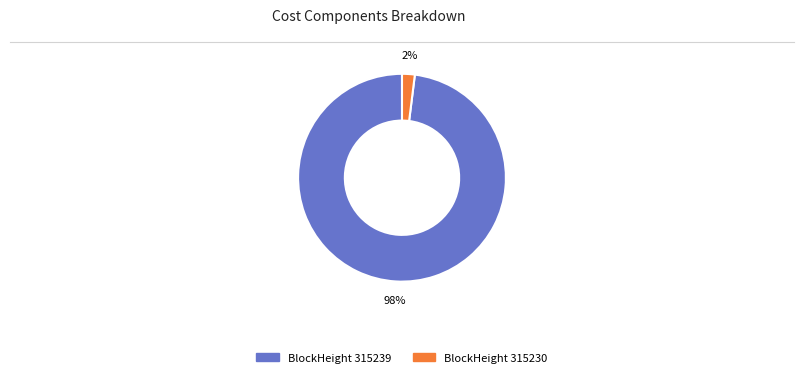

To the nearest percent, what is the difference between the largest and smallest slice percentages?

96%